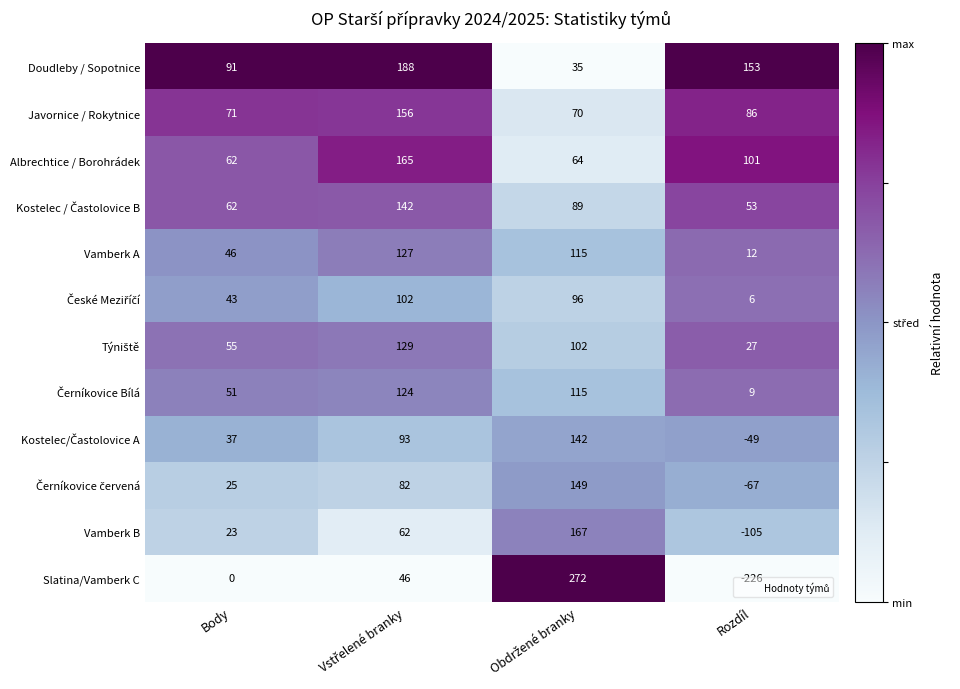

At which label is Albrechtice / Borohrádek closest to 113?

Rozdíl